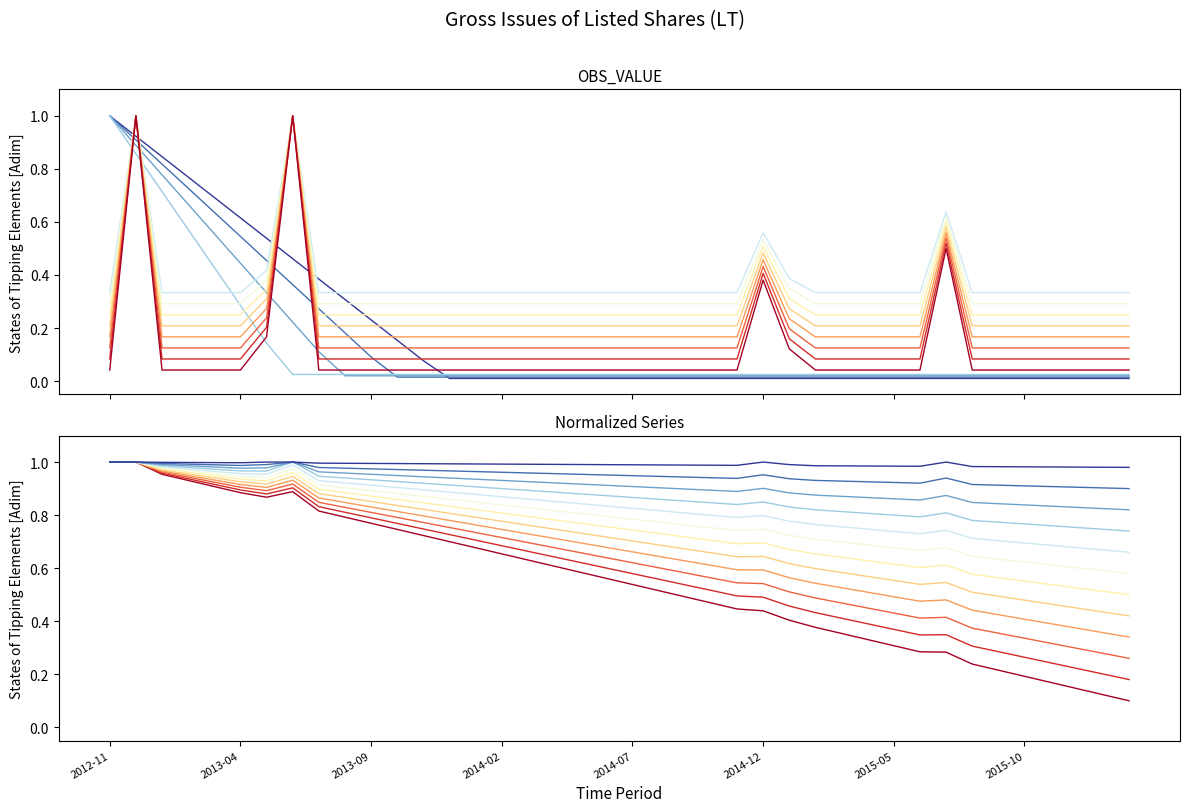

The chart shows a value of 0.2 at 2014-11. True or false?

False